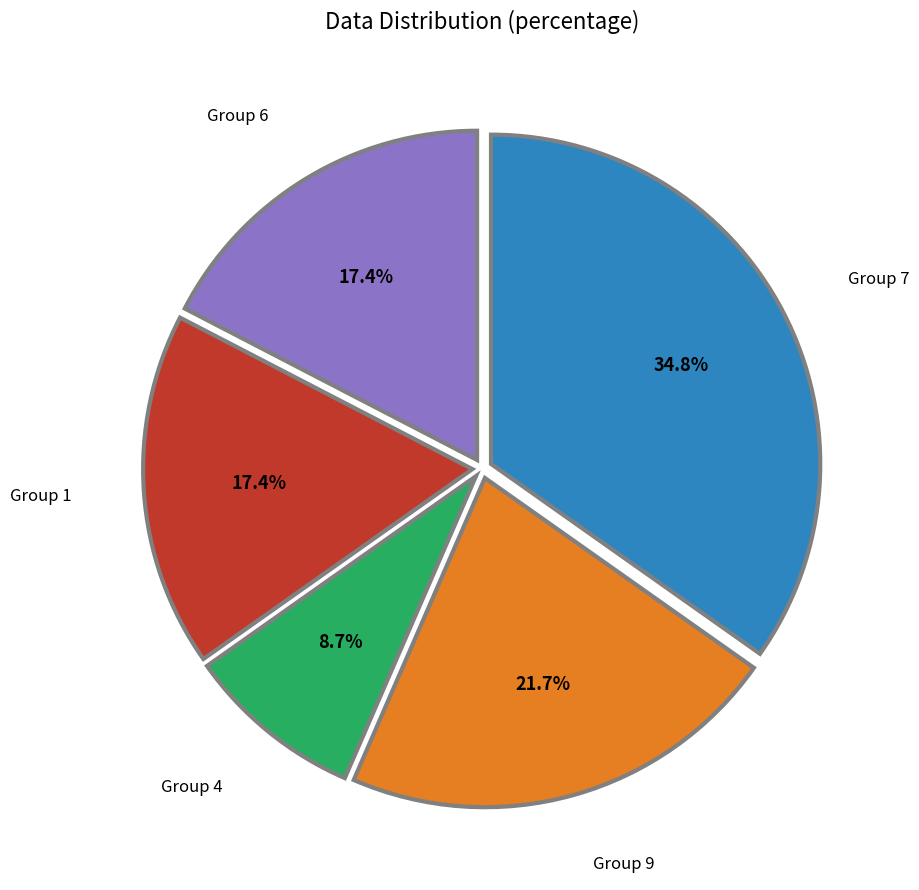

Is there a majority slice in this chart?

No